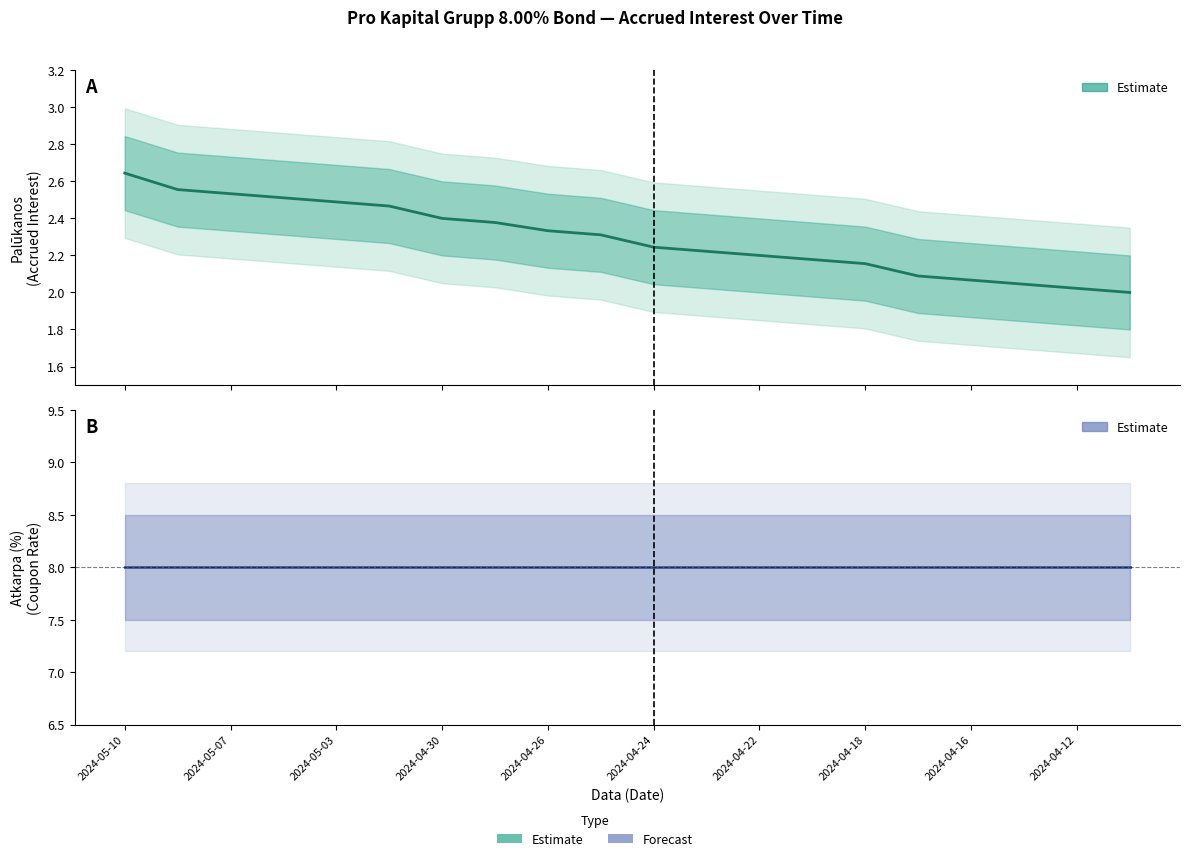

Does the chart have visible grid lines?

No